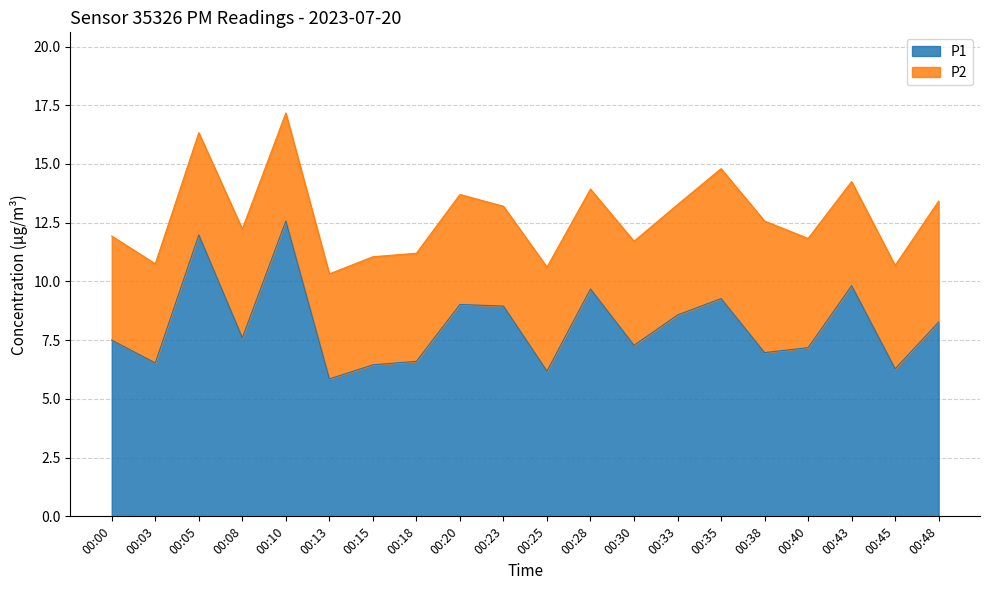

What is the value of the 12th point from the left?

9.7